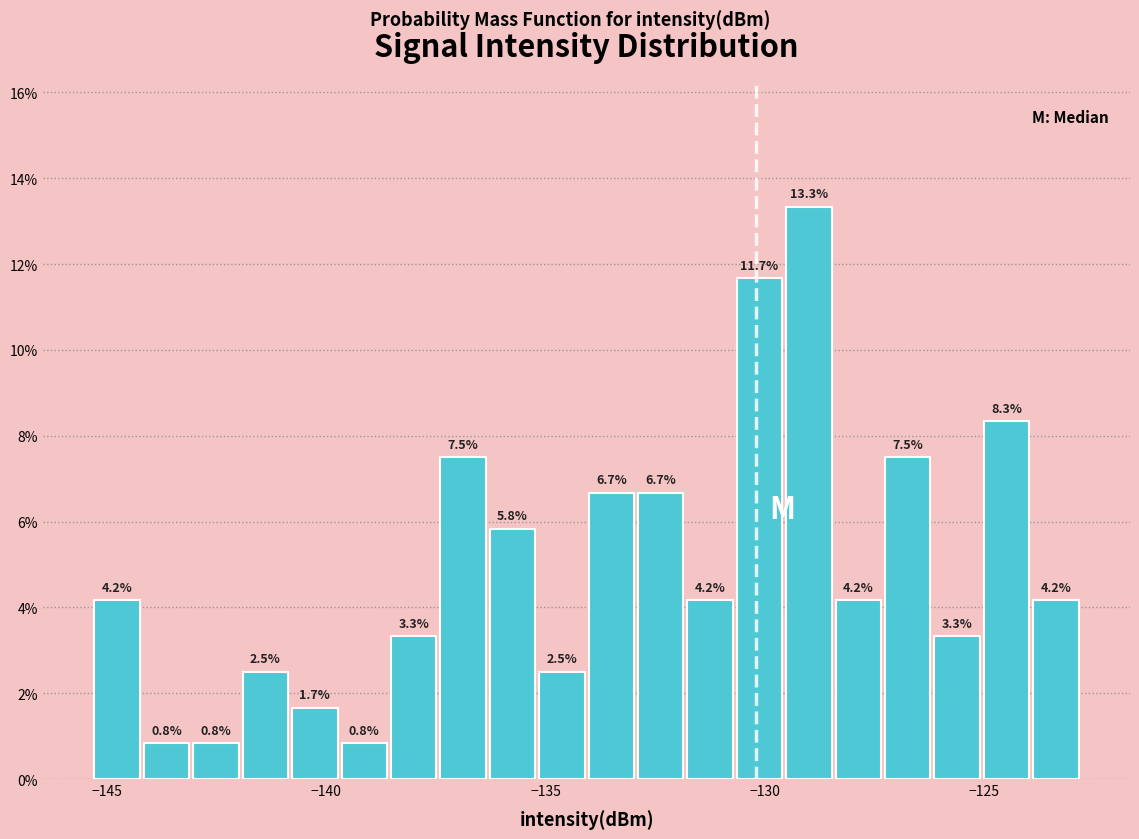

Read against the x-axis, roughly where is the centre of the tallest bar?

-129.0